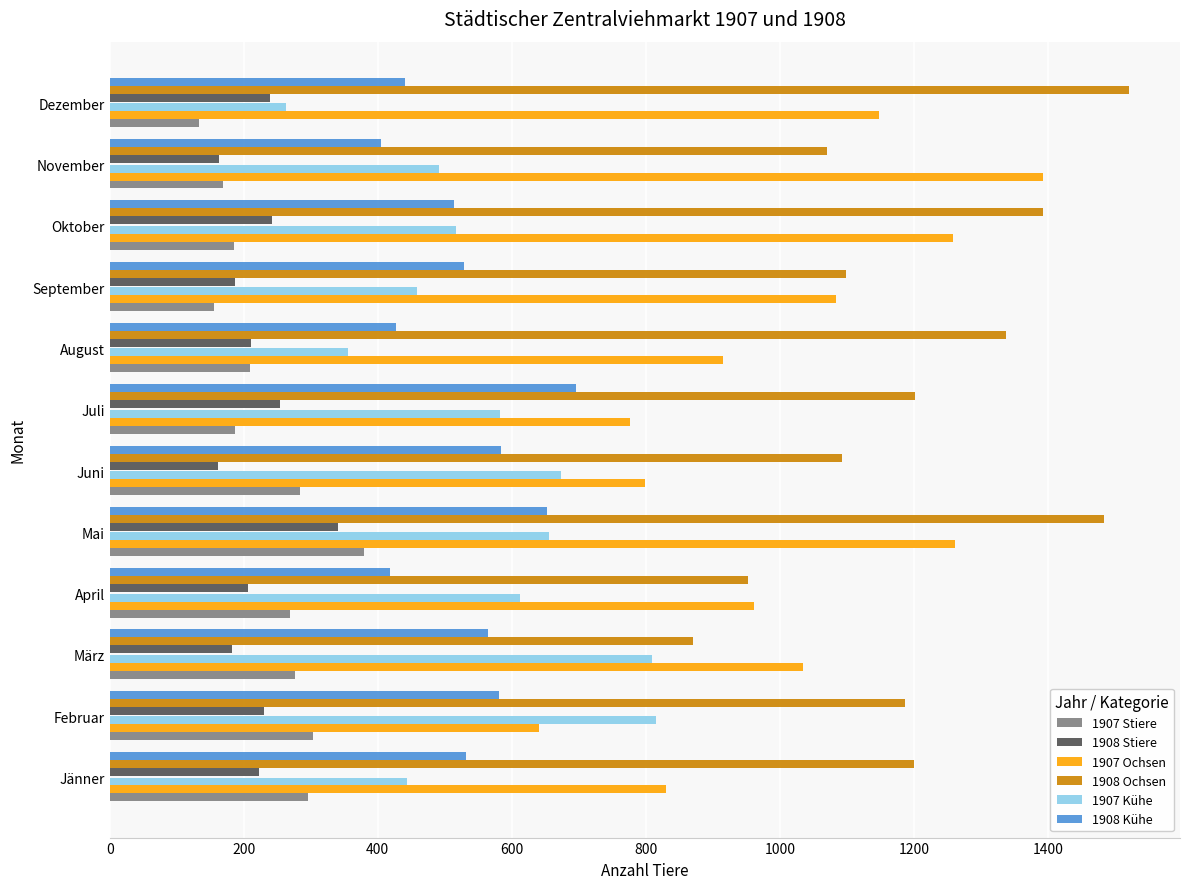

What is the difference between the second highest and minimum values in the 1907 Ochsen series?

621